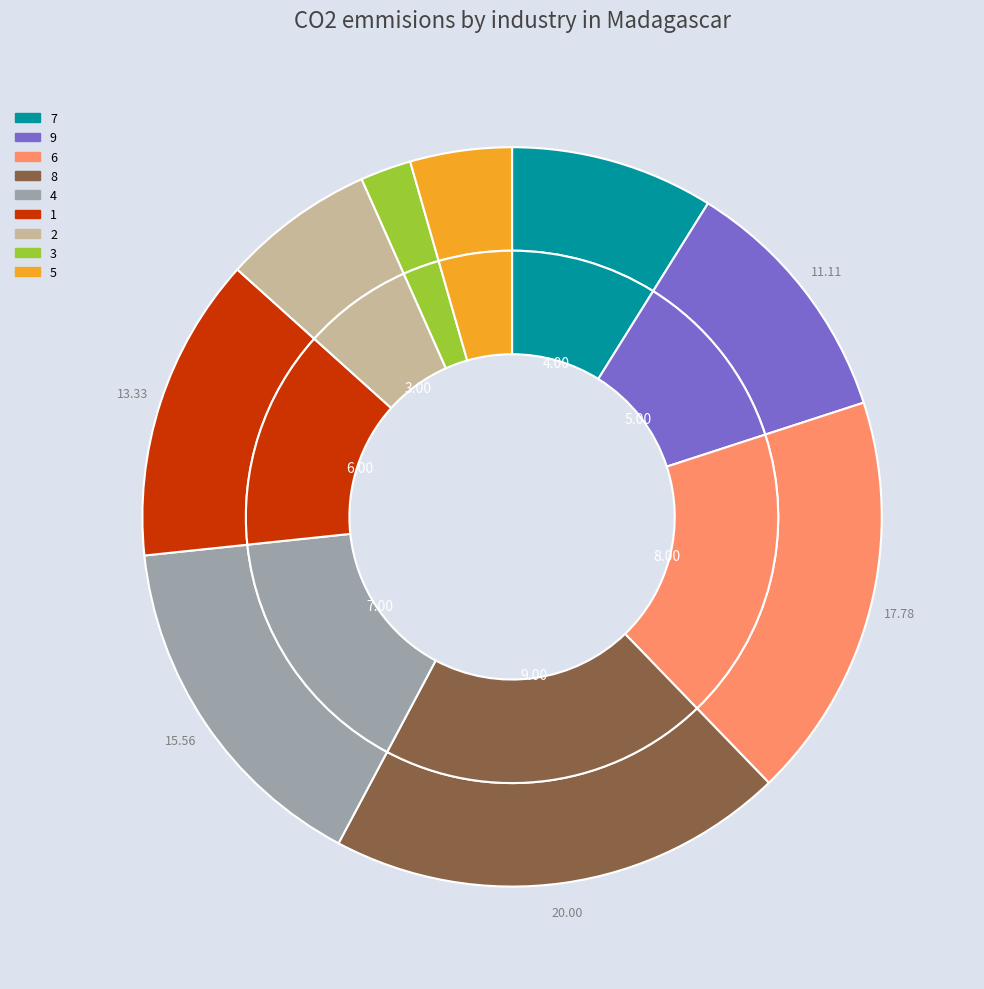

To the nearest percent, what is the combined percentage of 5 and 4?

20%